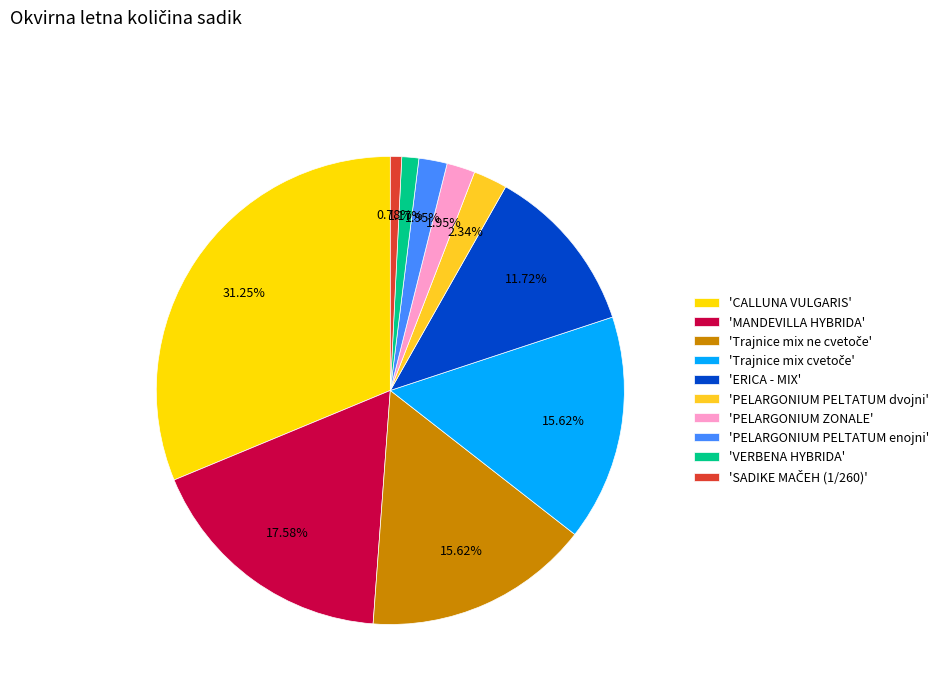

Count the number of slices in the pie.

10